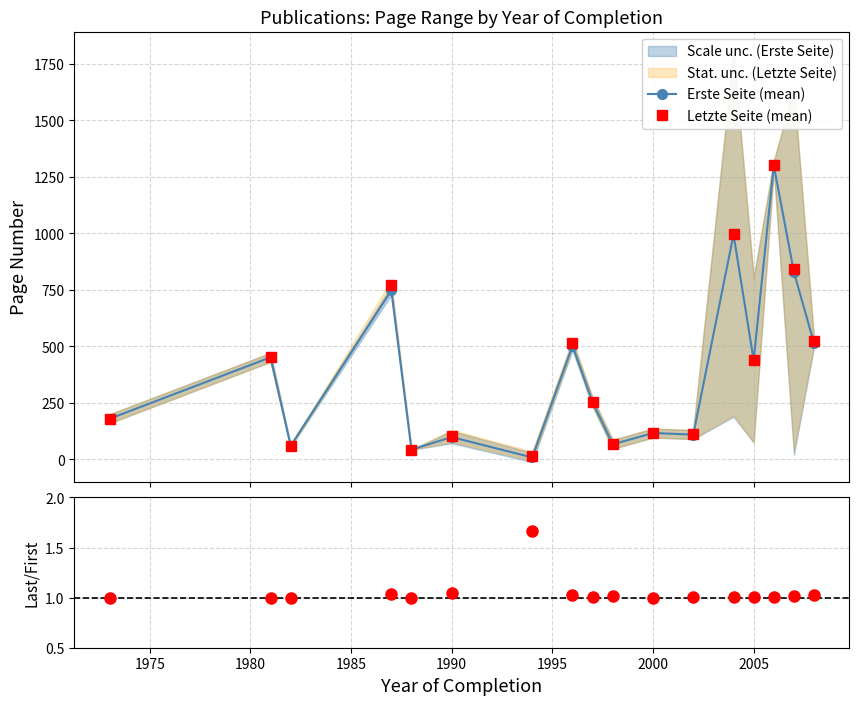

True or false: Erste Seite (mean) has more than 1 interior local peaks.

True